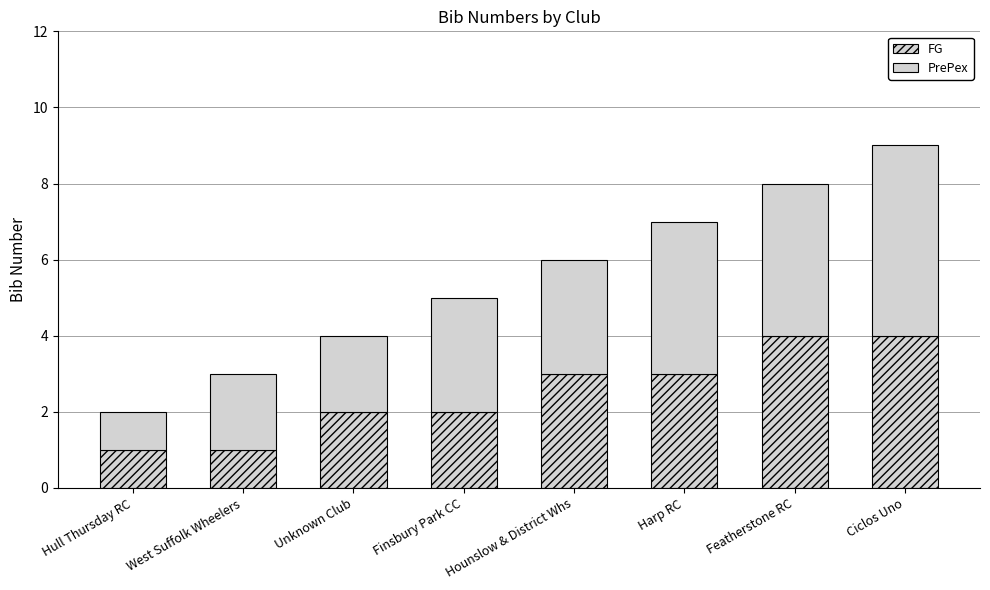

How many bars are there in total?

8